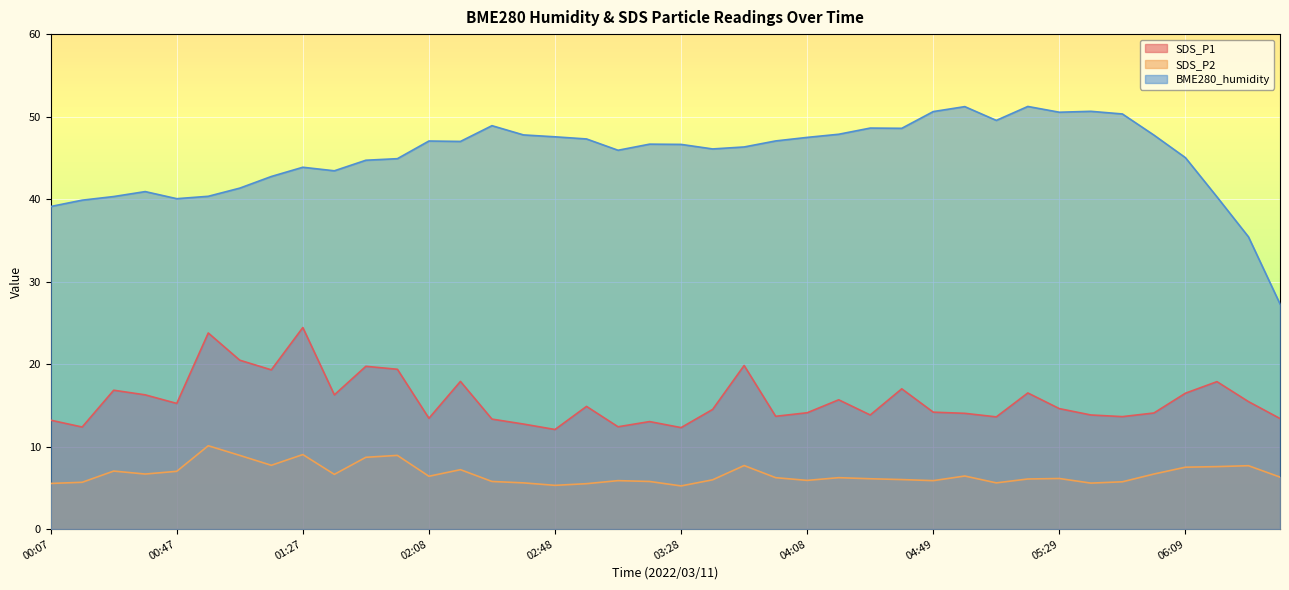

What is the value of the BME280_humidity point at the 17th from the left?

47.5